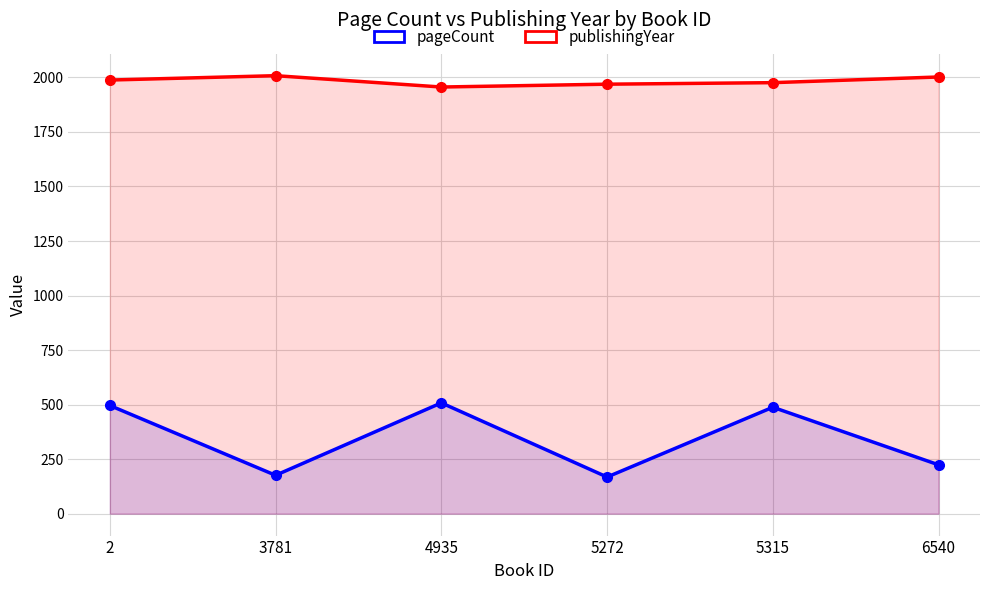

Which series has the largest total across all categories?

publishingYear